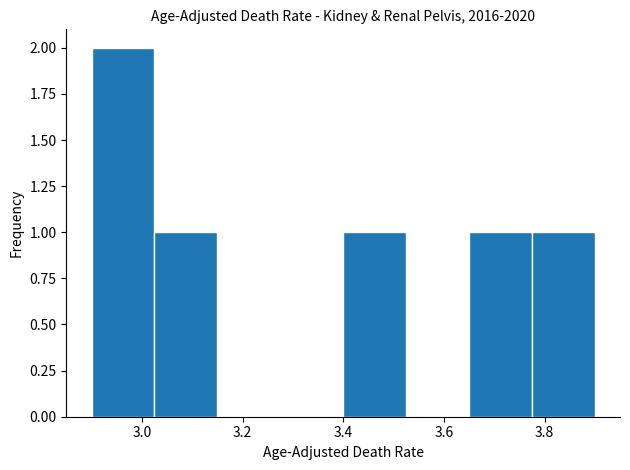

Which range on the x-axis has the tallest bar?

2.900 to 3.025